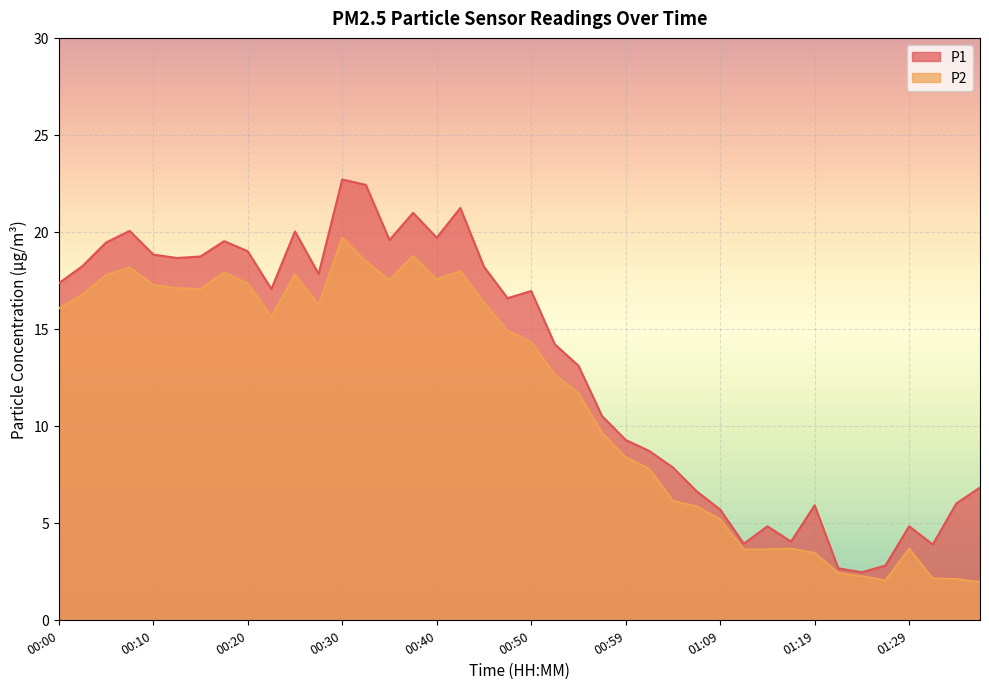

What is the spread (max minus min) of values at 00:00?

1.3